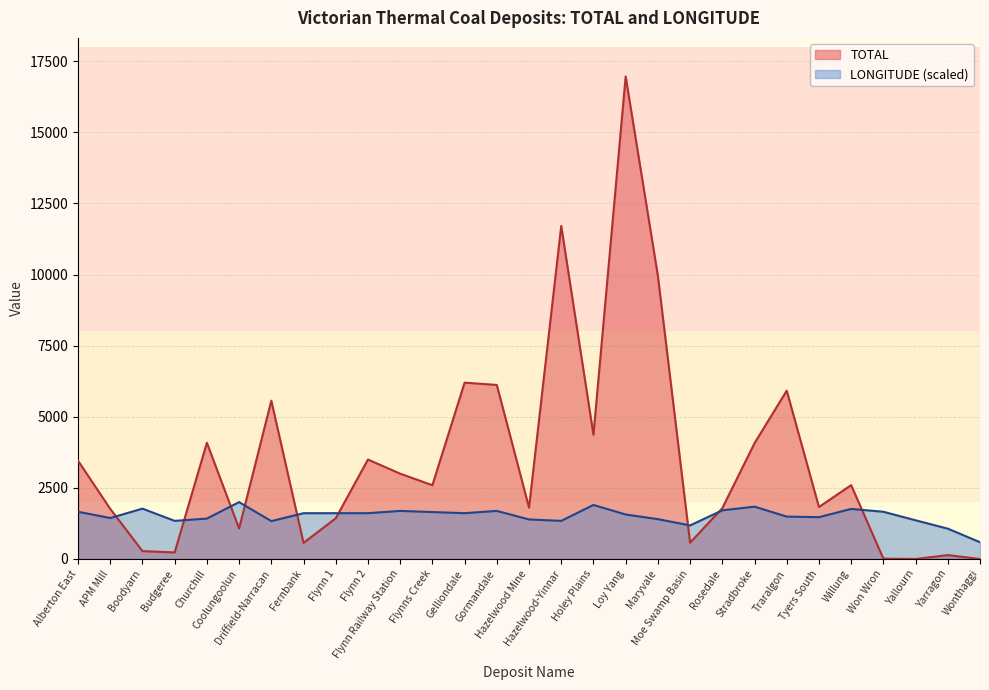

Reading left to right, what are all the values shown in this chart?

TOTAL: Alberton East=3455.0	APM Mill=1762.0	Boodyarn=276.0	Budgeree=230.0	Churchill=4088.0	Coolungoolun=1072.0	Driffield-Narracan=5566.0	Fernbank=566.0	Flynn 1=1431.0	Flynn 2=3497.0	Flynn Railway Station=3000.0	Flynns Creek=2594.0	Gelliondale=6200.0	Gormandale=6120.0	Hazelwood Mine=1806.7	Hazelwood-Yinnar=11710.9	Holey Plains=4367.0	Loy Yang=16965.4	Maryvale=9959.1	Moe Swamp Basin=573.0	Rosedale=1786.0	Stradbroke=4070.0	Traralgon=5919.0	Tyers South=1828.0	Willung=2596.0	Won Wron=12.0	Yallourn=0.0	Yarragon=136.0	Wonthaggi=0.0
LONGITUDE: Alberton East=1660.0	APM Mill=1440.0	Boodyarn=1770.0	Budgeree=1340.0	Churchill=1420.0	Coolungoolun=2000.0	Driffield-Narracan=1330.0	Fernbank=1610.0	Flynn 1=1610.0	Flynn 2=1610.0	Flynn Railway Station=1690.0	Flynns Creek=1650.0	Gelliondale=1610.0	Gormandale=1690.0	Hazelwood Mine=1390.0	Hazelwood-Yinnar=1340.0	Holey Plains=1900.0	Loy Yang=1564.0	Maryvale=1400.0	Moe Swamp Basin=1180.0	Rosedale=1710.0	Stradbroke=1840.0	Traralgon=1490.0	Tyers South=1470.0	Willung=1760.0	Won Wron=1660.0	Yallourn=1360.0	Yarragon=1066.0	Wonthaggi=589.0